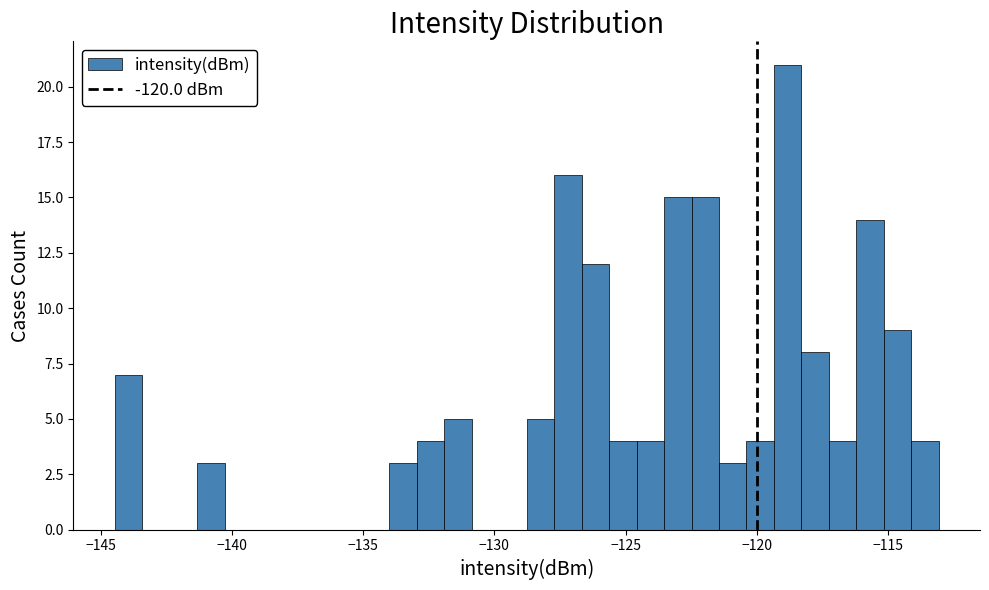

Read against the x-axis, roughly where is the centre of the tallest bar?

-119.0